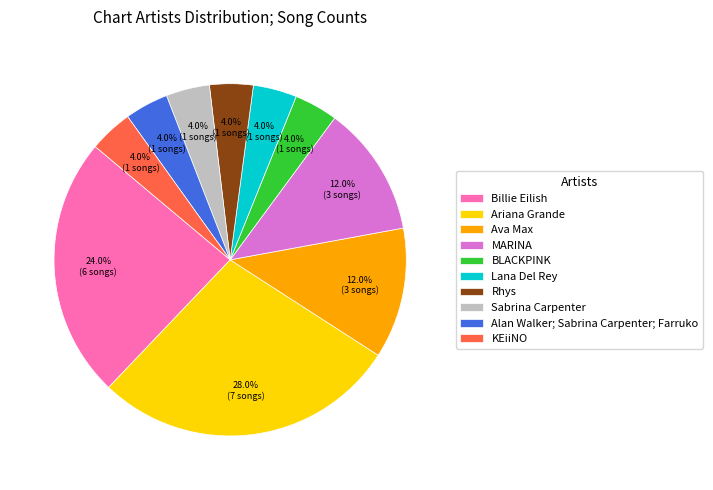

What percentage is NOT represented by MARINA?

88.0%